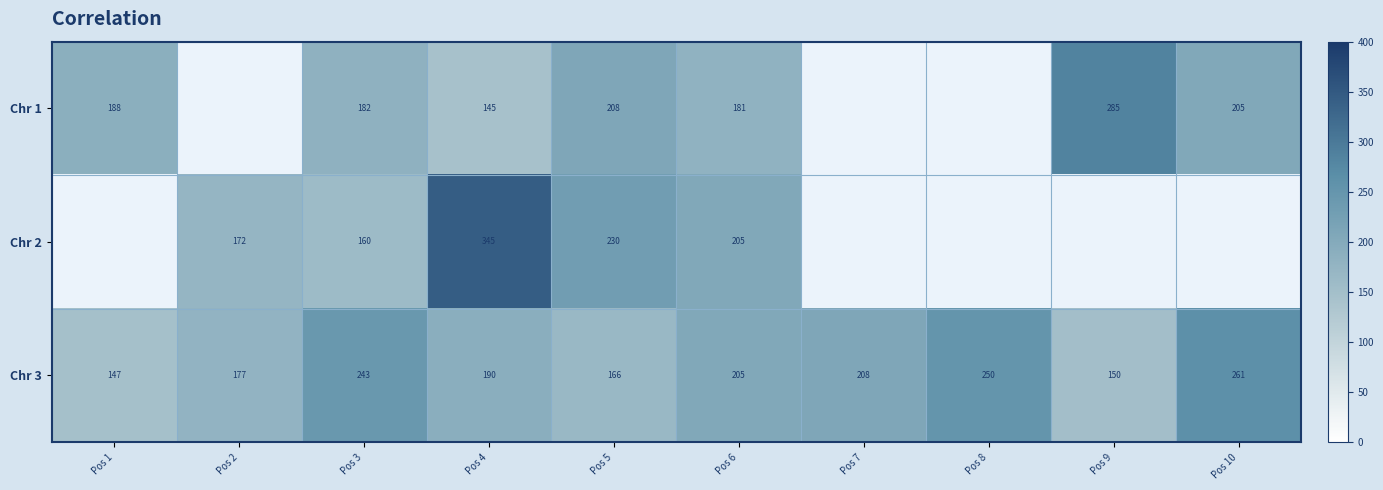

Is it true that Chr 1 equals 188 at Pos 1?

True